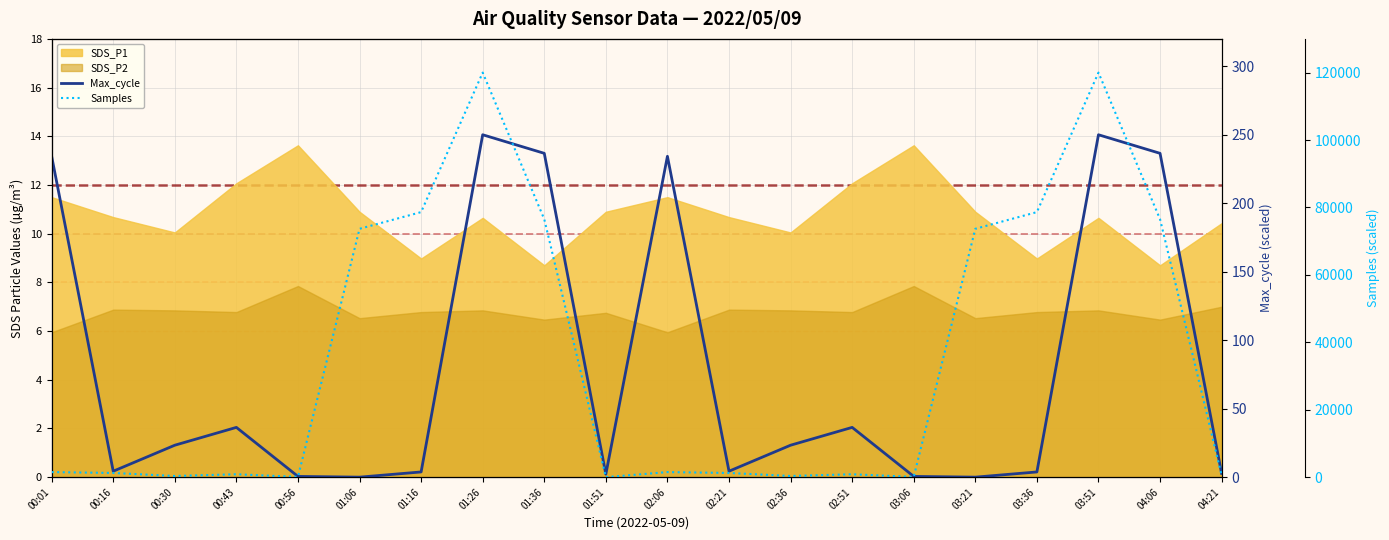

How many data points in Max_cycle are above 23?

10